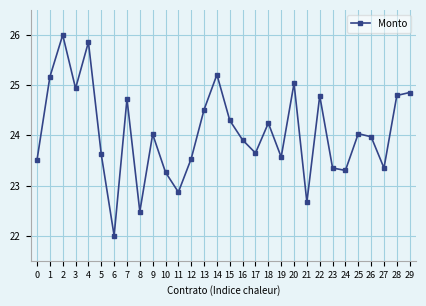

Reading left to right, transcribe all the data shown in this chart.

23.5	25.2	26.0	24.9	25.9	23.6	22.0	24.7	22.5	24.0	23.3	22.9	23.5	24.5	25.2	24.3	23.9	23.6	24.2	23.6	25.0	22.7	24.8	23.3	23.3	24.0	24.0	23.3	24.8	24.9